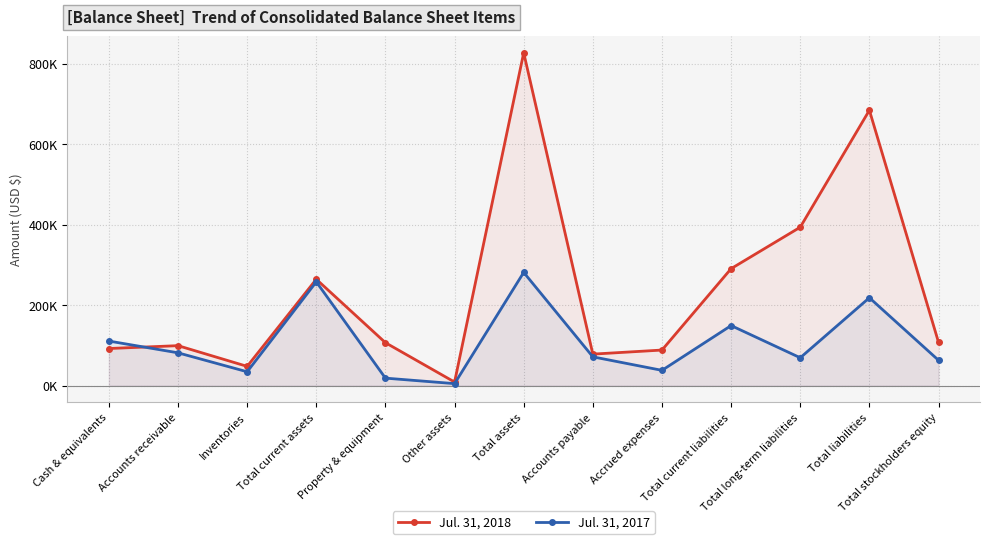

Between Total current liabilities and Total long-term liabilities, which series saw the biggest shift?

Jul. 31, 2018